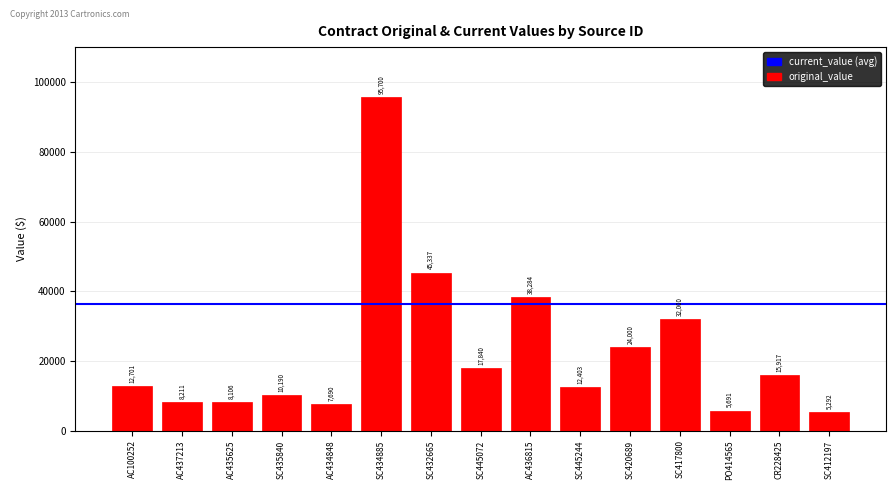

What is the change in value from SC417800 to CR228425?

-16083.5